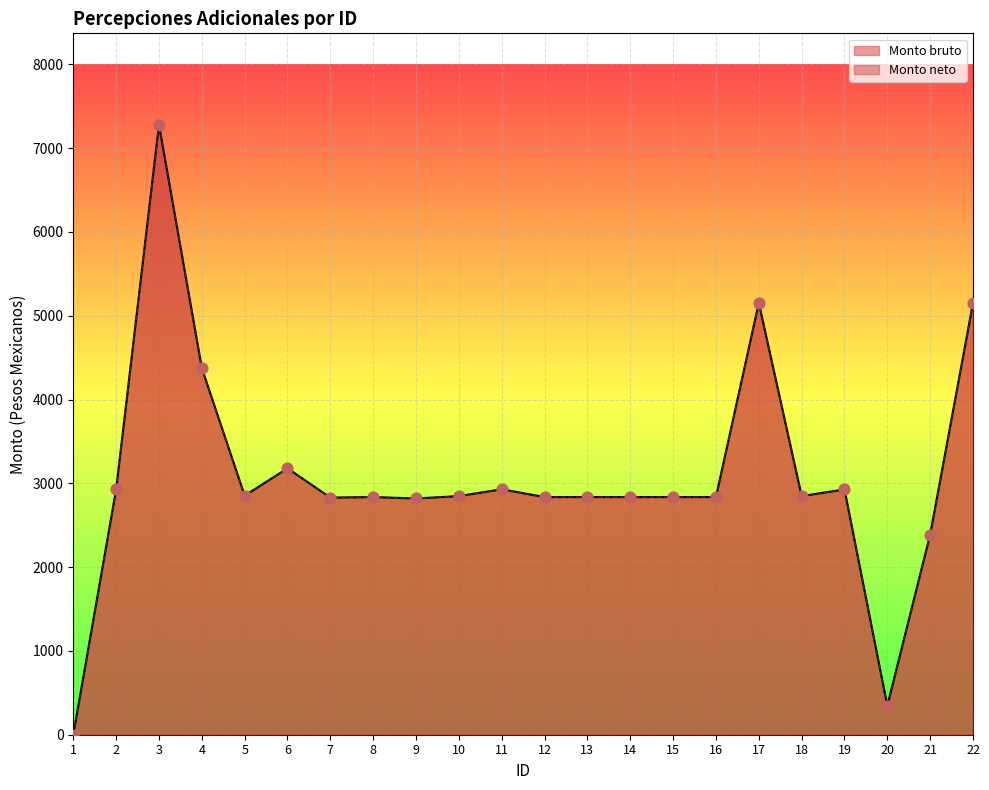

What are all the series names shown in the legend?

Monto bruto, Monto neto